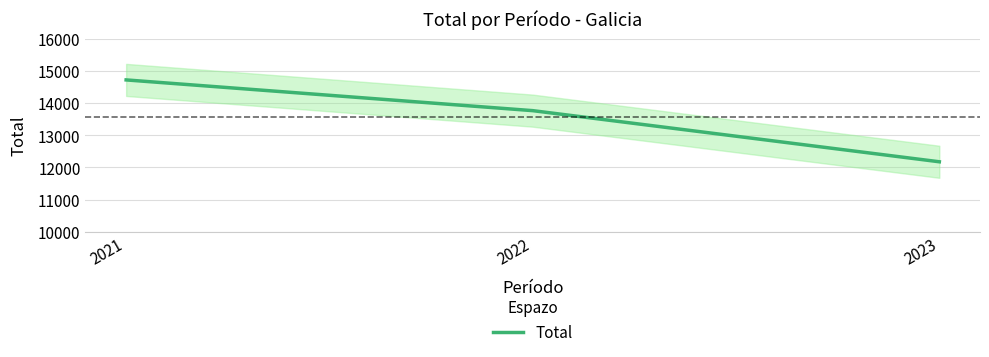

Reading left to right, what are all the values shown in this chart?

14729	13771	12177